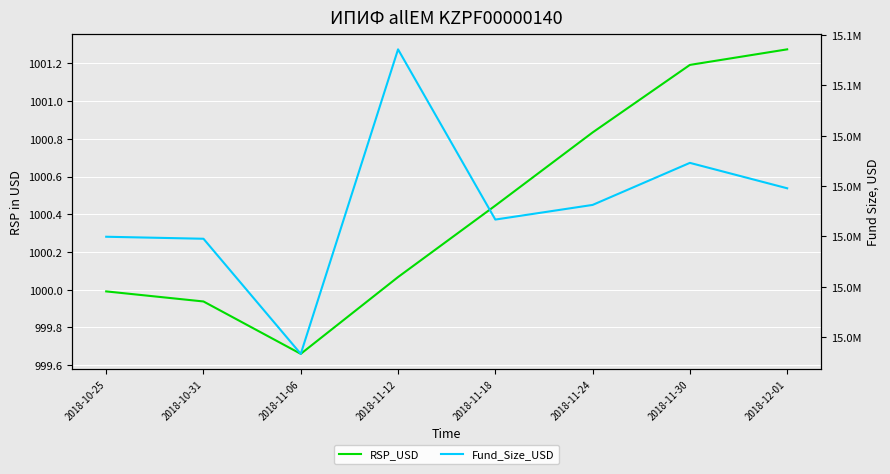

What is the difference between the Fund_Size_USD values at 2018-11-30 and 2018-11-24?

16695.3